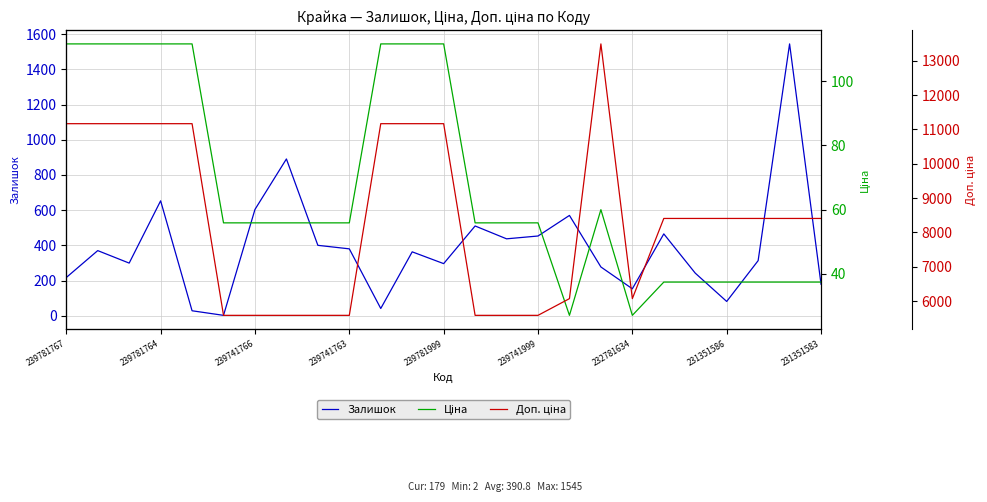

How many interior local valleys does the Залишок series have?

7